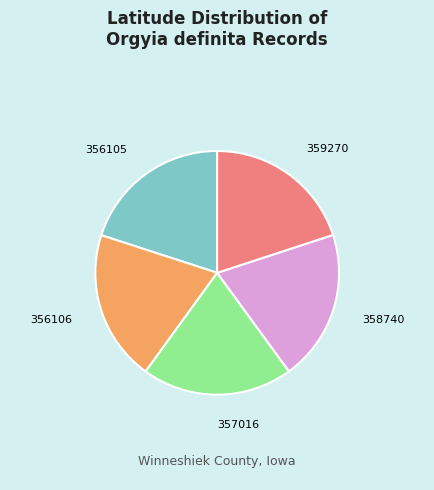

Does any single category account for the majority?

No